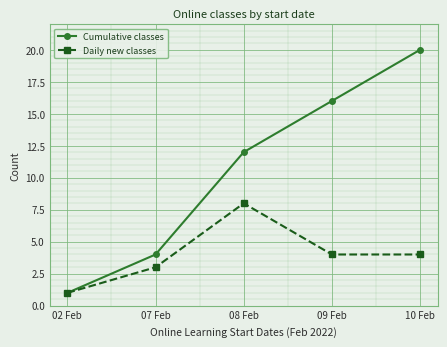

What are all the series names shown in the legend?

Cumulative classes, Daily new classes